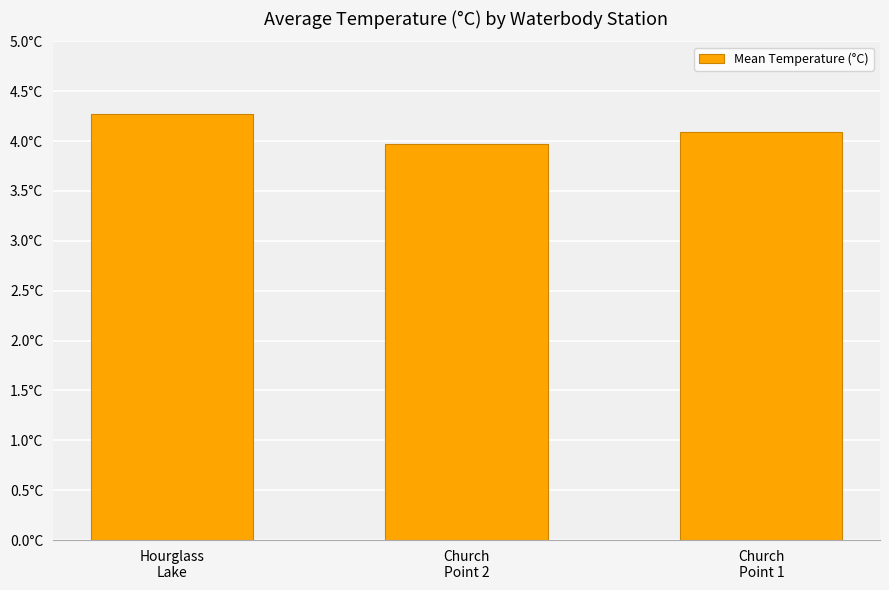

What is the label of the 1st bar from the right?

Church
Point 1